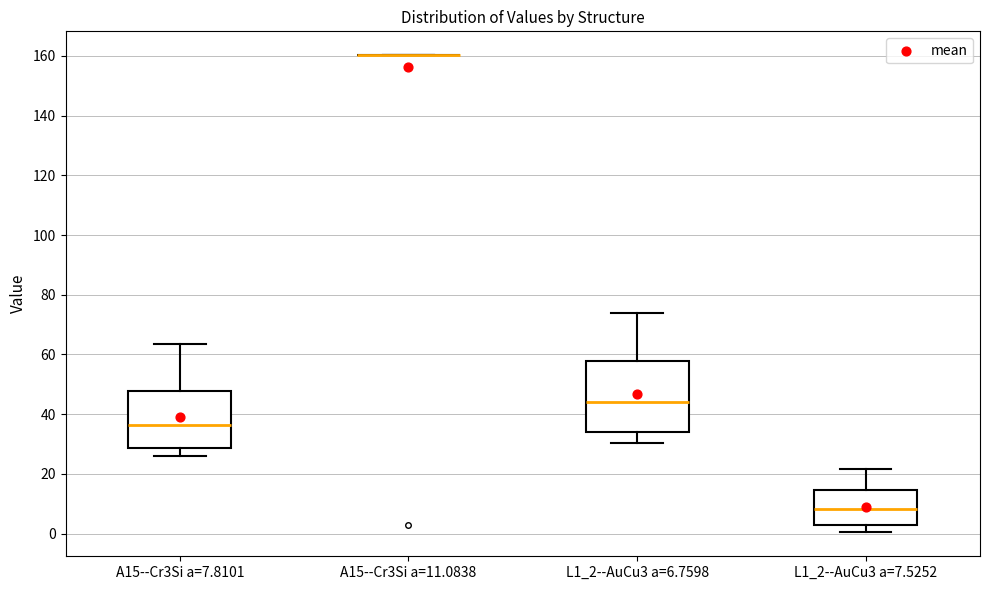

Where is the lower edge of the box for A15--Cr3Si a=7.8101 on the y-axis? The values are not printed on the chart, so give them approximately, as read against the axis.

28